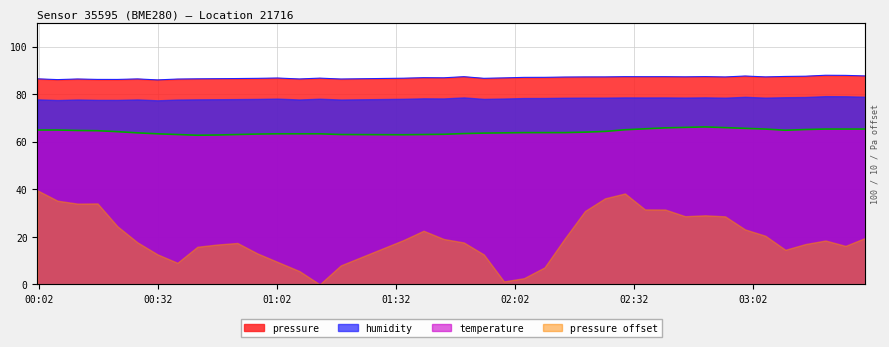

Which label corresponds to the smallest value in the chart?

2023-04-10T00:41:52